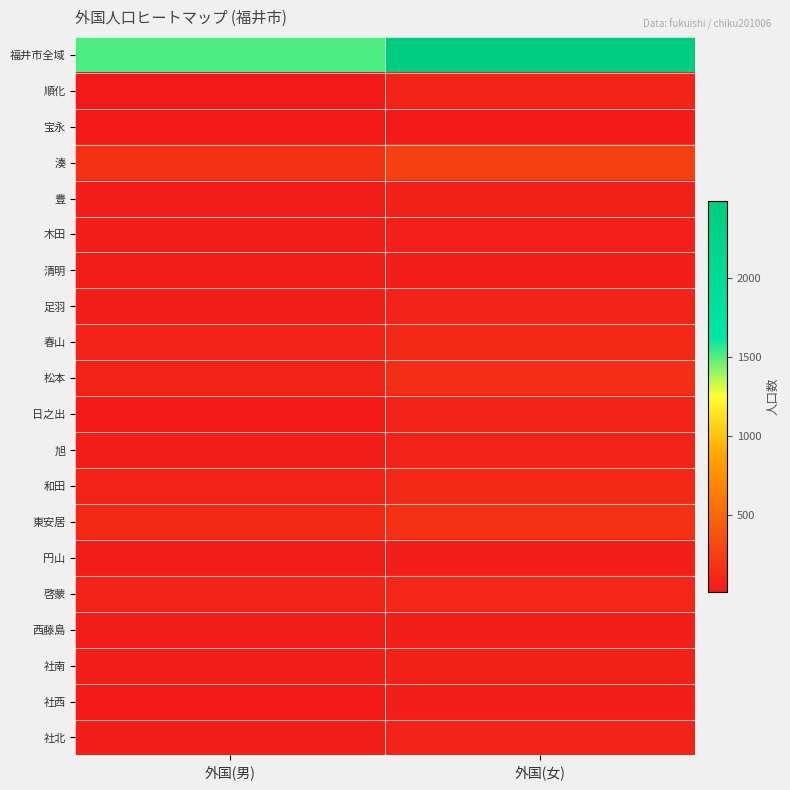

List the series in order of their peak value, lowest first.

宝永, 円山, 清明, 西藤島, 社西, 木田, 豊, 社南, 日之出, 旭, 順化, 社北, 足羽, 啓蒙, 和田, 春山, 松本, 東安居, 湊, 福井市全域